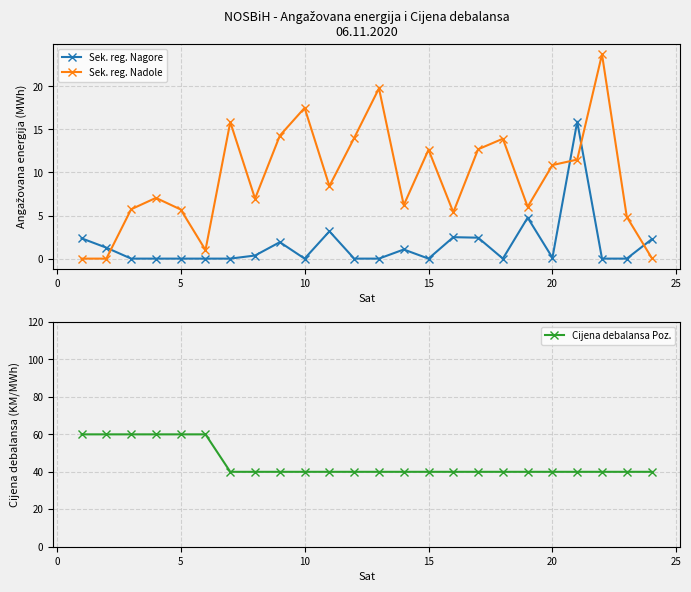

In Sek. reg. Nadole, how many points are higher than both neighbors (excluding endpoints)?

7